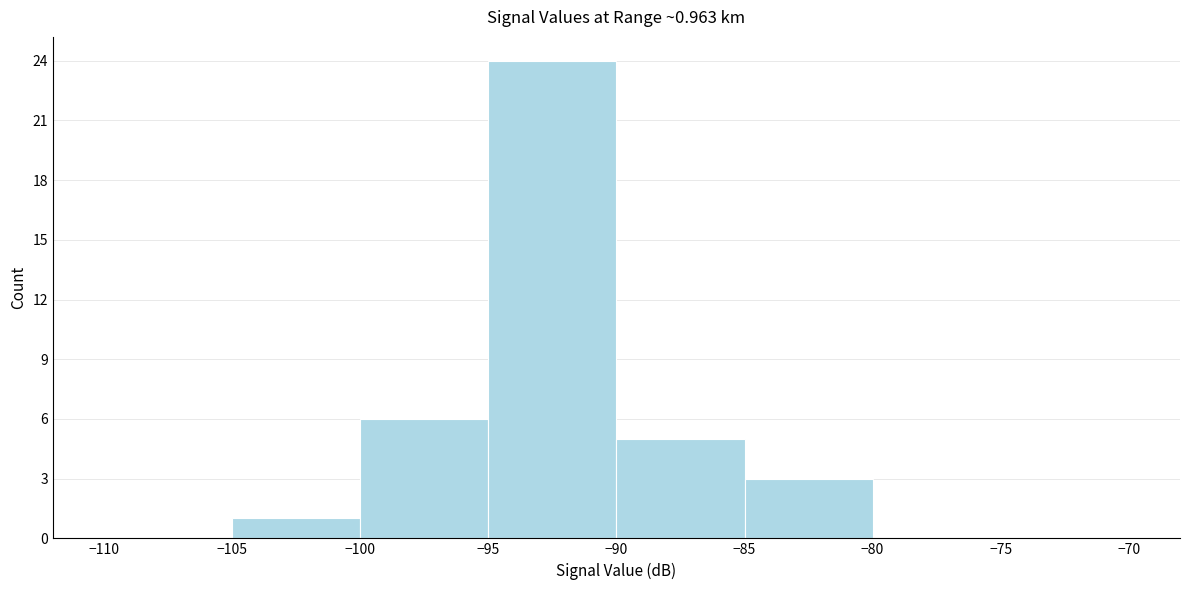

Which range on the x-axis has the tallest bar?

-95 to -90